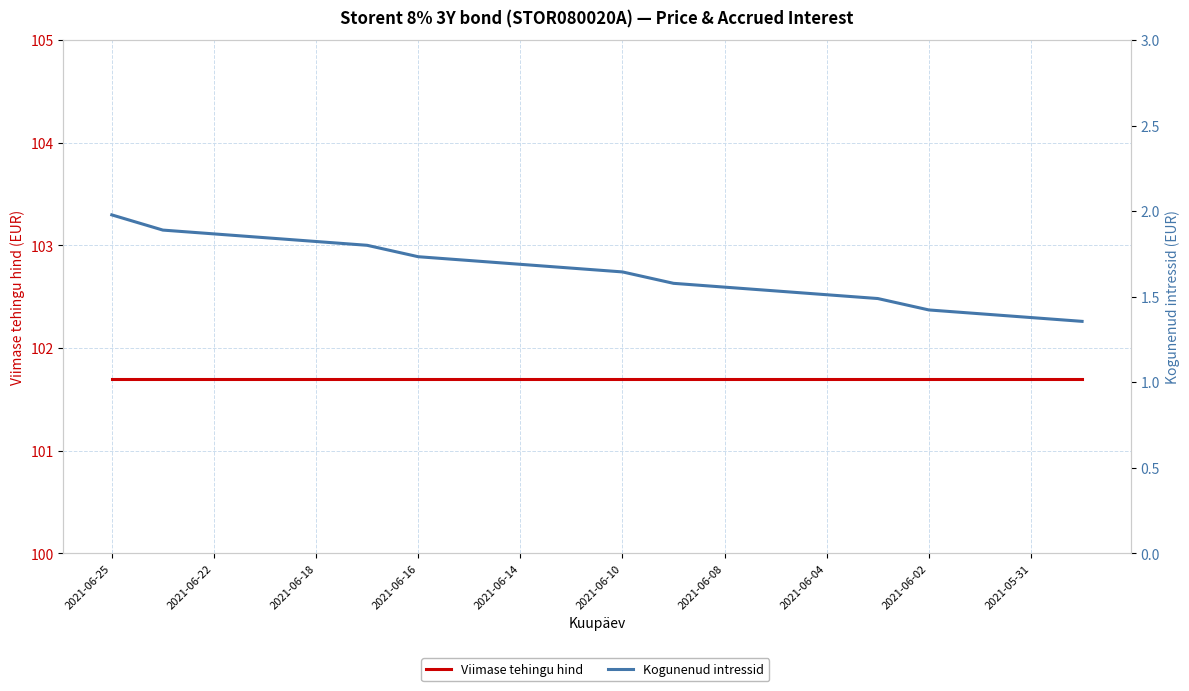

Is it true that Kogunenud intressid equals 0.9 at 2021-05-31?

False